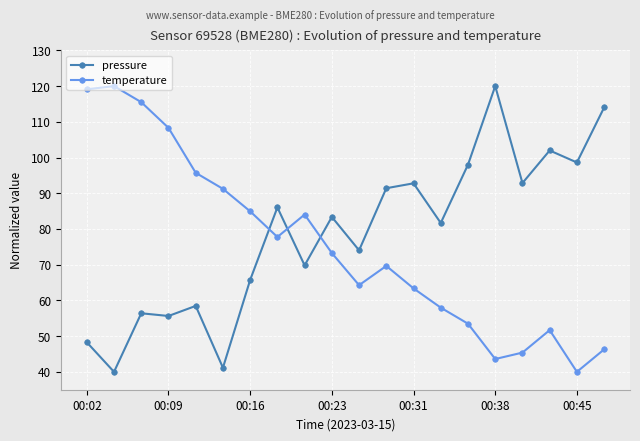

What is the maximum value for pressure?

120.0